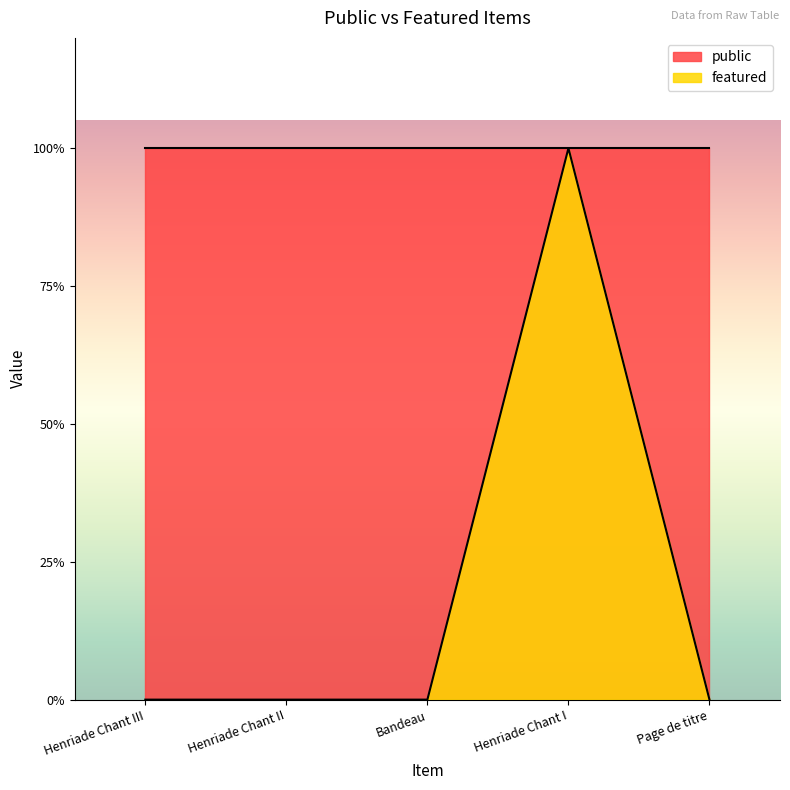

What is the difference between the maximum and minimum values?

1